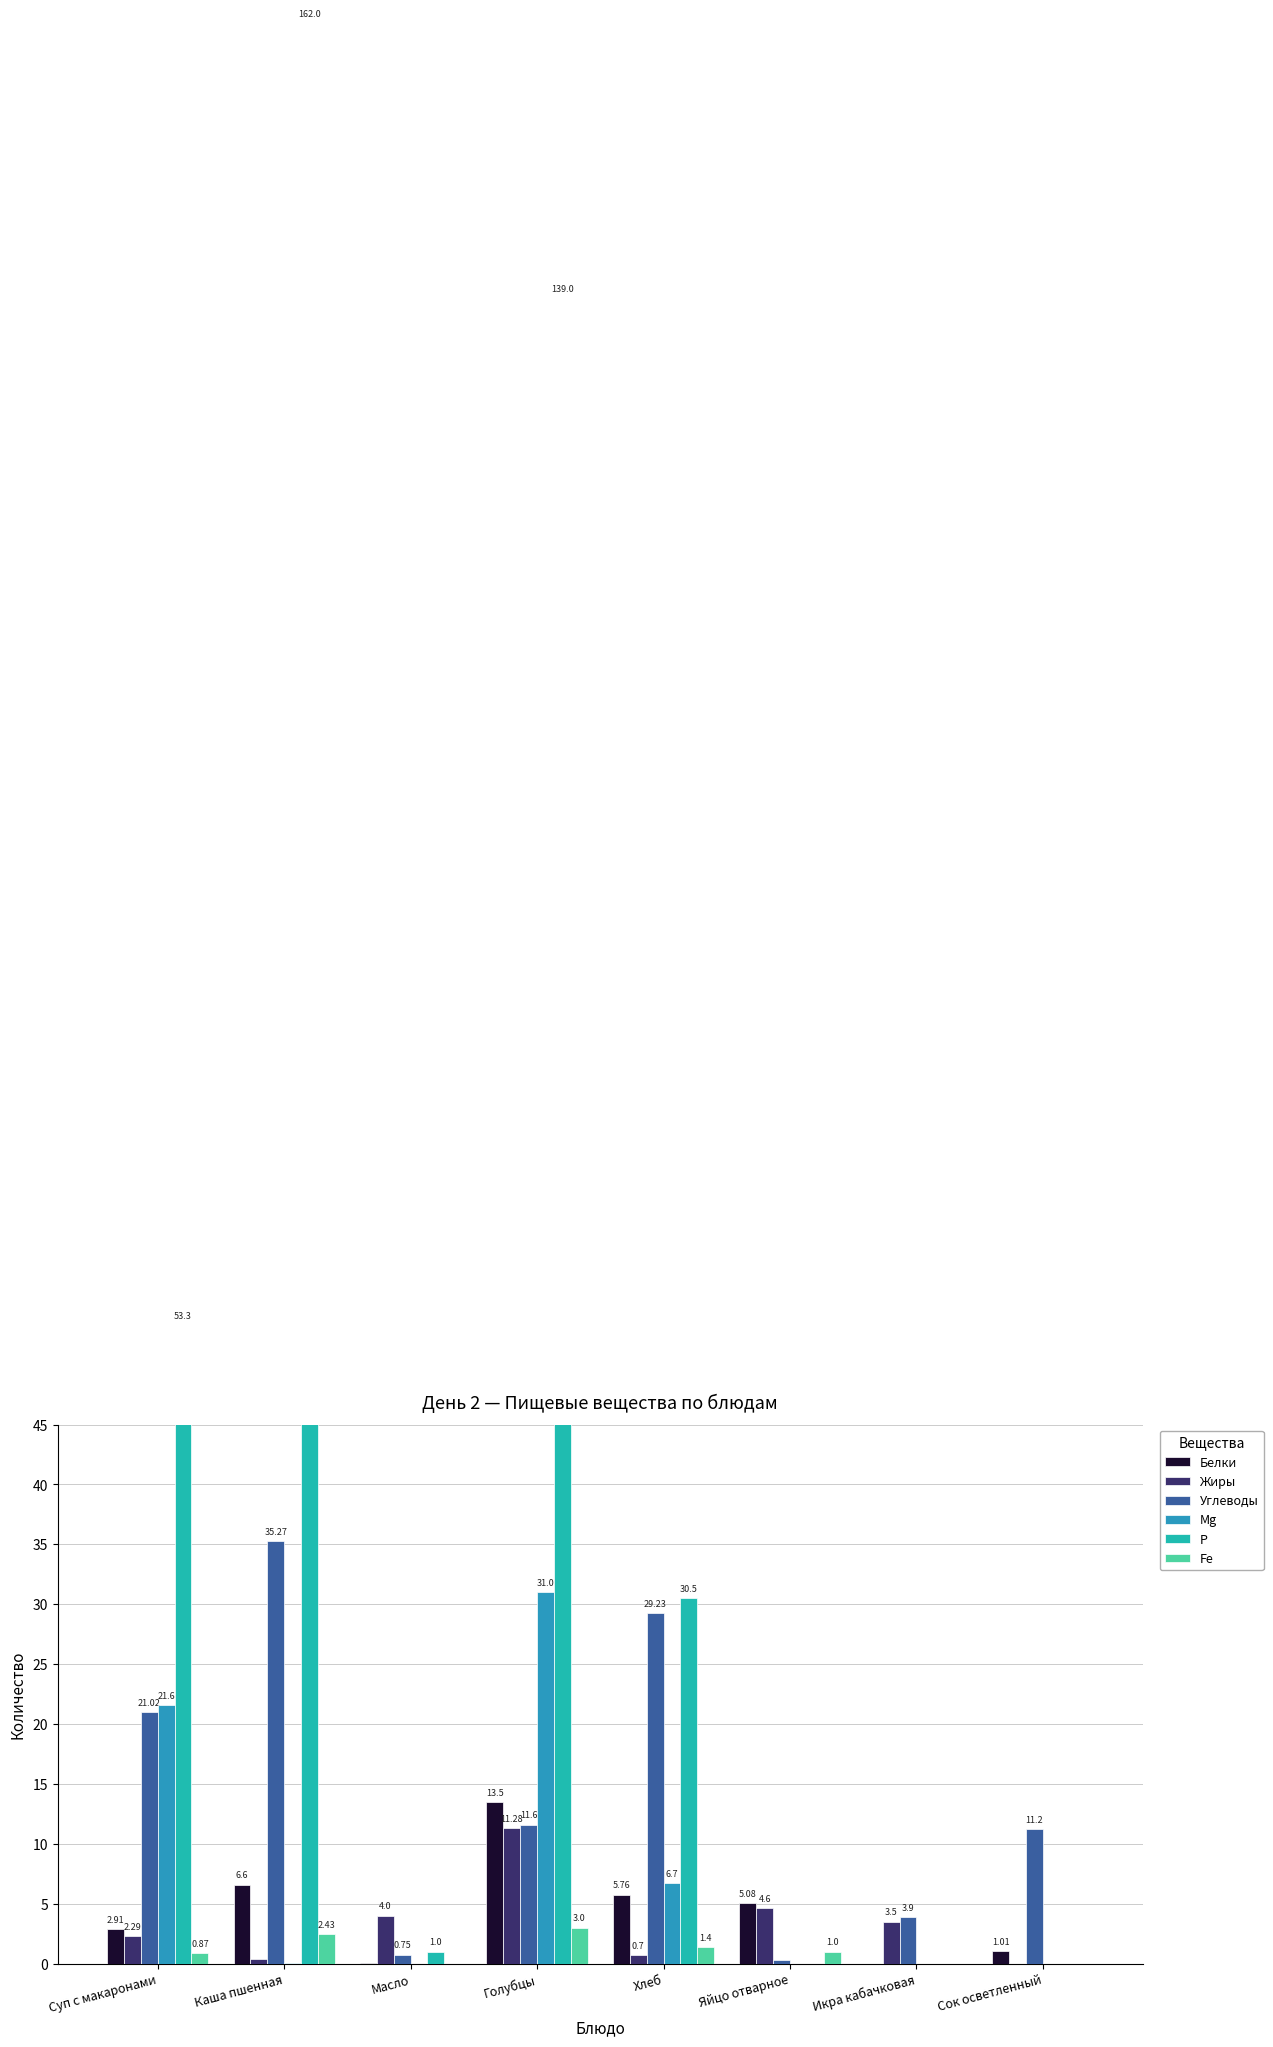

What is the sum of the Углеводы values at Суп с макаронами and Сок осветленный?

32.2